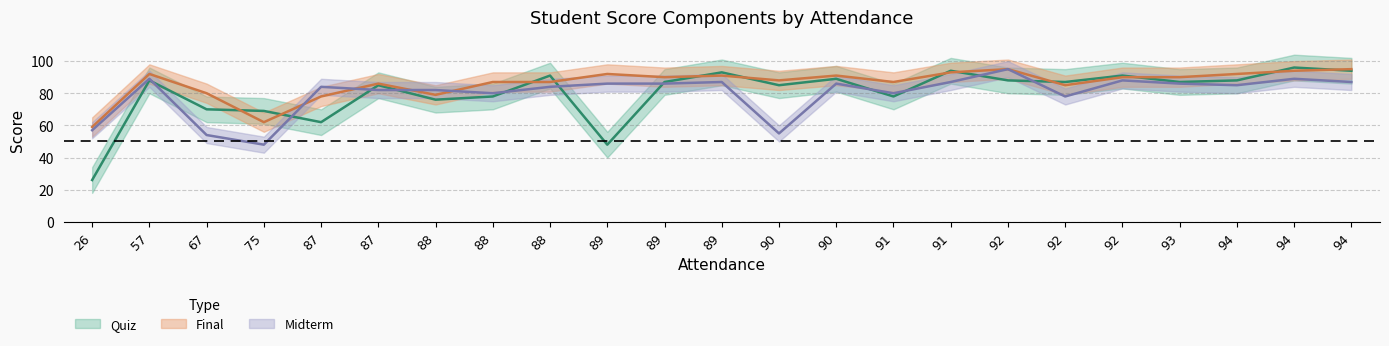

What is the difference between the Midterm values at 87 and 89?

4